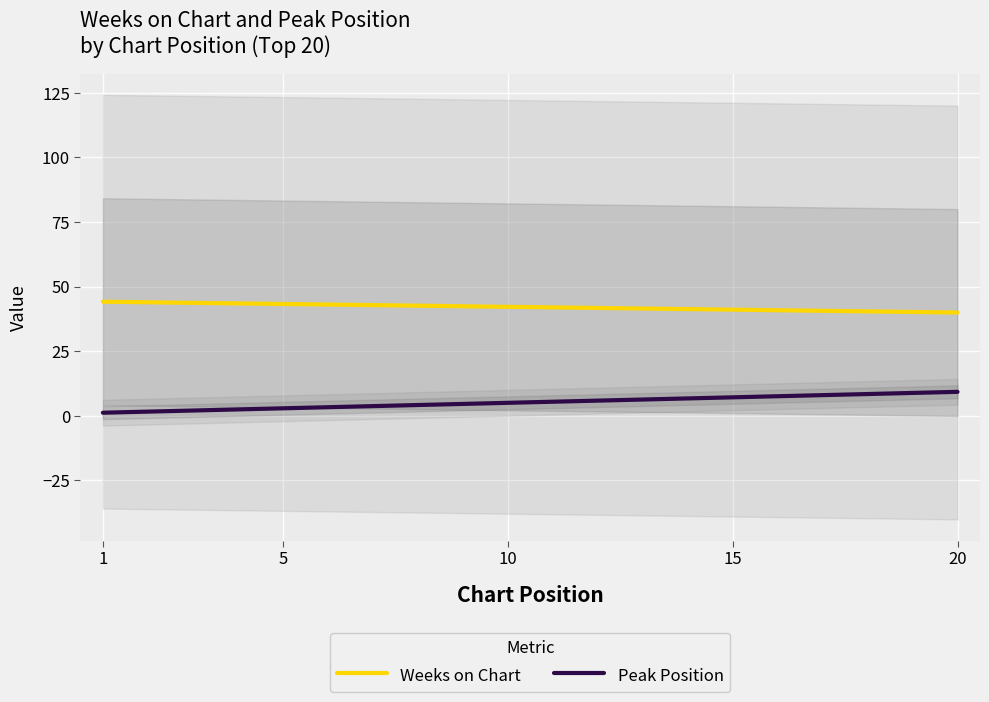

True or false: Weeks on Chart and Peak Position cross at least once.

False